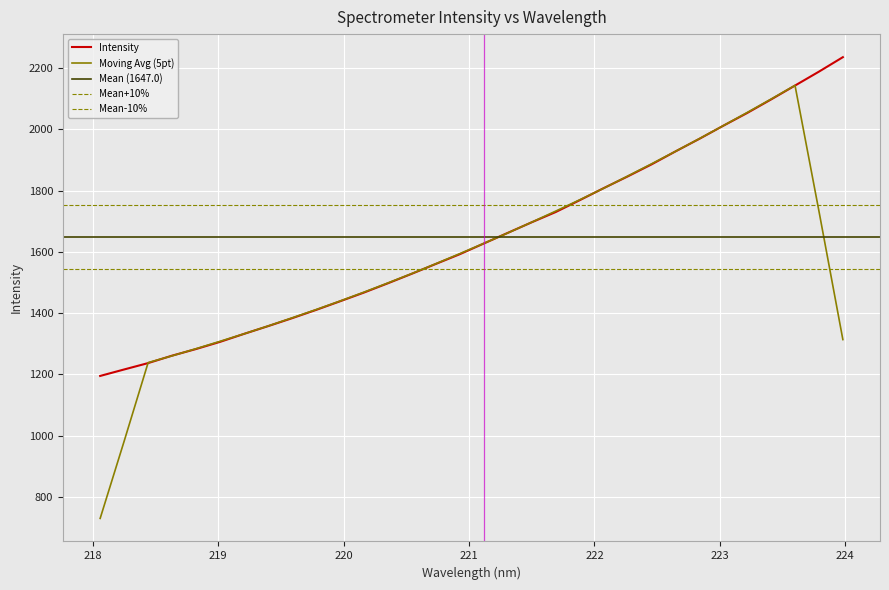

List the labels in order of value, smallest first.

218.0596, 218.2508, 218.442, 218.6332, 218.8244, 219.0156, 219.2067, 219.3979, 219.589, 219.7801, 219.9712, 220.1623, 220.3533, 220.5444, 220.7354, 220.9264, 221.1174, 221.3083, 221.4993, 221.6902, 221.8812, 222.0721, 222.263, 222.4538, 222.6447, 222.8355, 223.0264, 223.2172, 223.408, 223.5987, 223.7895, 223.9802